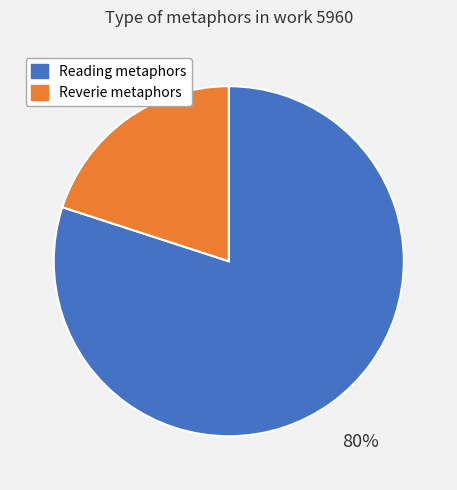

To the nearest percent, what is the average slice percentage?

50%